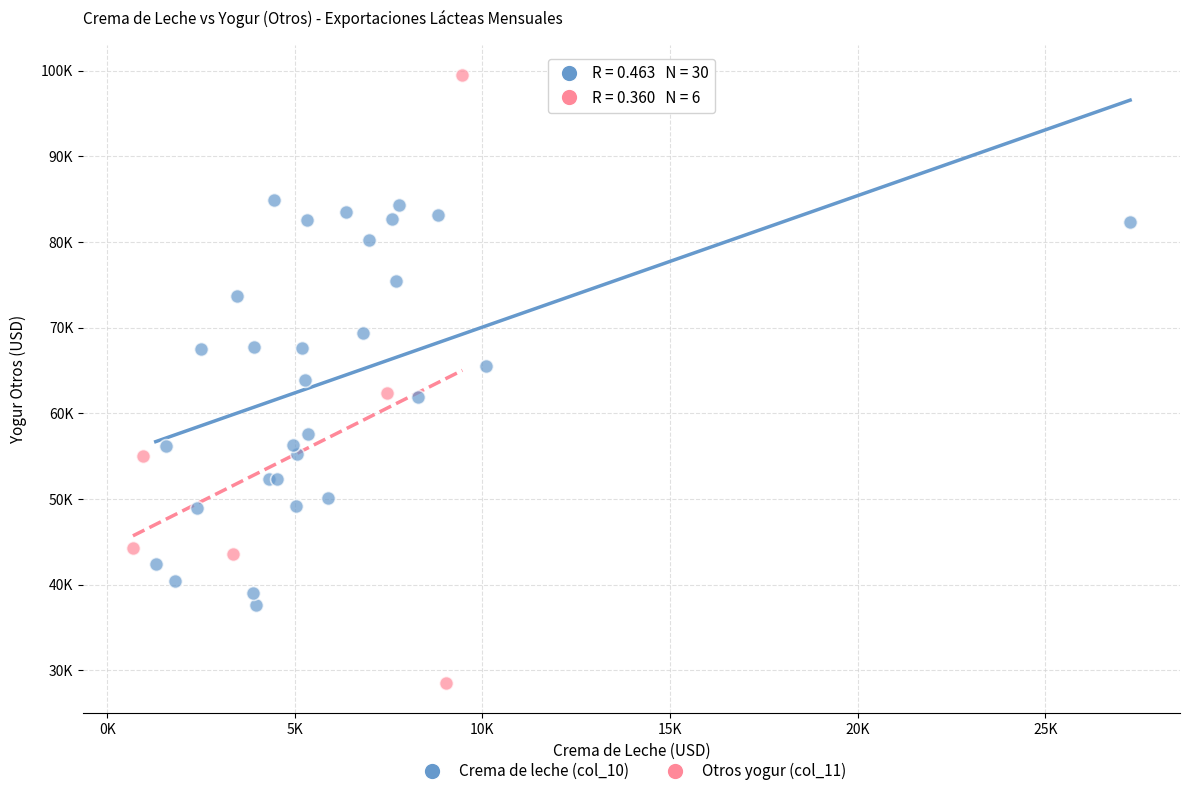

Which series reaches the minimum Y coordinate?

Otros yogur (col_11)